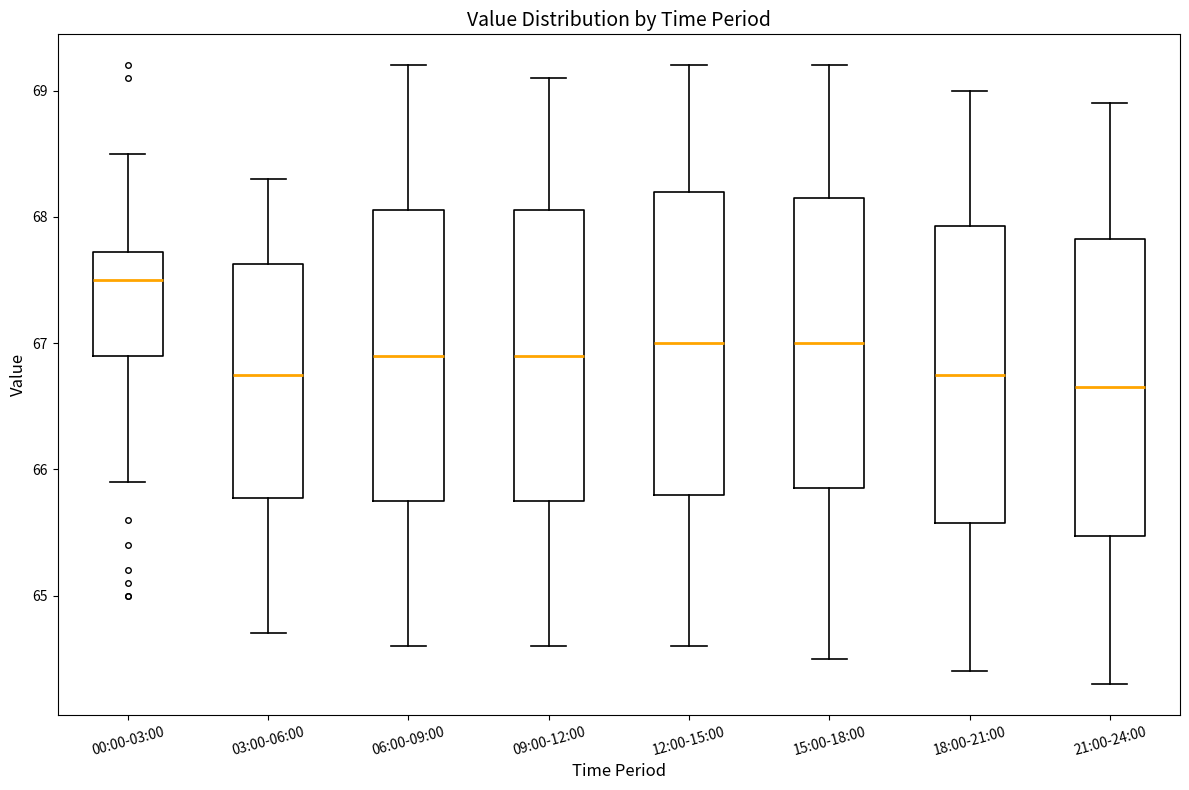

Reading left to right, transcribe this box plot: for each box, give where its median line is, the range the box spans, and where its two whiskers end, as read against the y-axis. The values are not printed on the chart, so give them approximately, as read against the axis.

00:00-03:00: median 67.5, box 66.9 to 67.7, whiskers 65.9 to 68.5
03:00-06:00: median 66.8, box 65.8 to 67.6, whiskers 64.7 to 68.3
06:00-09:00: median 66.9, box 65.8 to 68.1, whiskers 64.6 to 69.2
09:00-12:00: median 66.9, box 65.8 to 68.1, whiskers 64.6 to 69.1
12:00-15:00: median 67.0, box 65.8 to 68.2, whiskers 64.6 to 69.2
15:00-18:00: median 67.0, box 65.9 to 68.2, whiskers 64.5 to 69.2
18:00-21:00: median 66.8, box 65.6 to 67.9, whiskers 64.4 to 69.0
21:00-24:00: median 66.7, box 65.5 to 67.8, whiskers 64.3 to 68.9